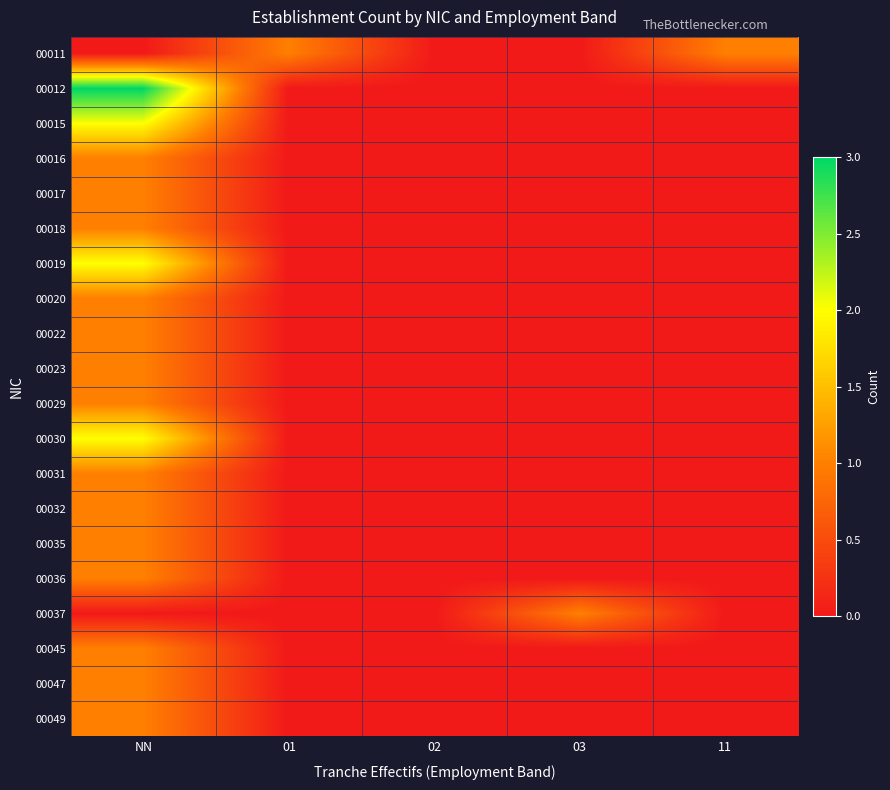

Reading left to right, transcribe all the data shown in this chart.

00011: NN=0	01=1	02=0	03=0	11=1
00012: NN=3	01=0	02=0	03=0	11=0
00015: NN=2	01=0	02=0	03=0	11=0
00016: NN=1	01=0	02=0	03=0	11=0
00017: NN=1	01=0	02=0	03=0	11=0
00018: NN=1	01=0	02=0	03=0	11=0
00019: NN=2	01=0	02=0	03=0	11=0
00020: NN=1	01=0	02=0	03=0	11=0
00022: NN=1	01=0	02=0	03=0	11=0
00023: NN=1	01=0	02=0	03=0	11=0
00029: NN=1	01=0	02=0	03=0	11=0
00030: NN=2	01=0	02=0	03=0	11=0
00031: NN=1	01=0	02=0	03=0	11=0
00032: NN=1	01=0	02=0	03=0	11=0
00035: NN=1	01=0	02=0	03=0	11=0
00036: NN=1	01=0	02=0	03=0	11=0
00037: NN=0	01=0	02=0	03=1	11=0
00045: NN=1	01=0	02=0	03=0	11=0
00047: NN=1	01=0	02=0	03=0	11=0
00049: NN=1	01=0	02=0	03=0	11=0